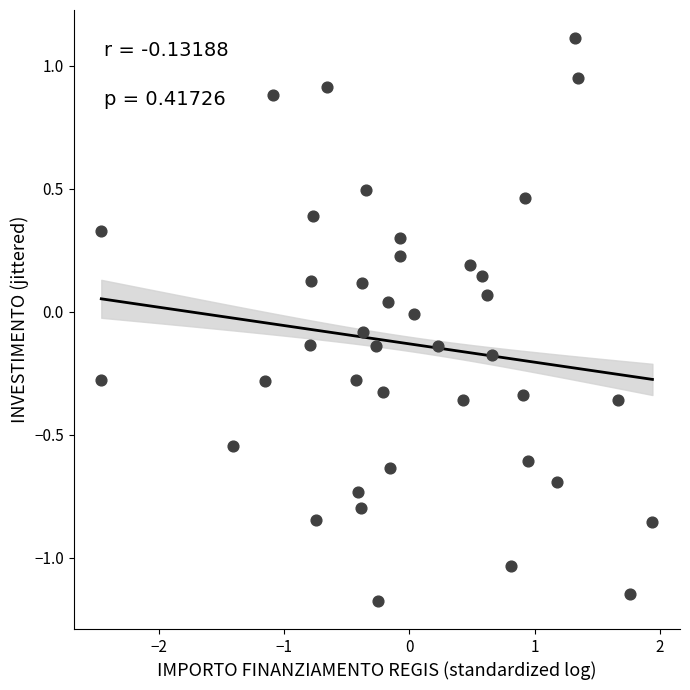

What is the range of X values (max minus min)?

4.4